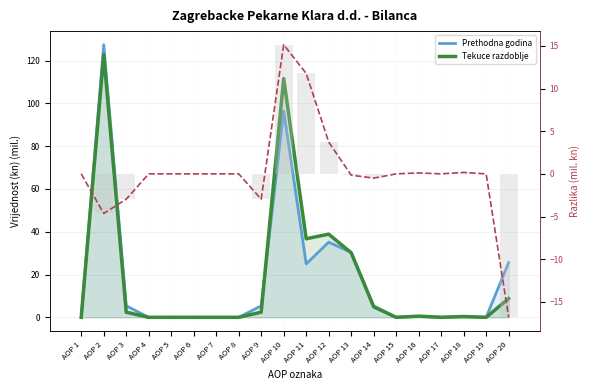

Reading left to right, transcribe all the data shown in this chart.

Prethodna godina: 0.0	127.4	5.4	0.0	0.0	0.0	0.0	0.0	5.4	96.4	24.9	35.1	30.3	5.4	0.0	0.4	0.0	0.2	0.0	25.6
Tekuce razdoblje: 0.0	122.7	2.4	0.0	0.0	0.0	0.0	0.0	2.4	111.6	36.7	38.9	30.2	4.9	0.0	0.5	0.0	0.4	0.0	8.8
Razlika (linija): 0.0	-4.6	-3.0	0.0	0.0	0.0	0.0	0.0	-3.0	15.1	11.8	3.7	-0.2	-0.5	0.0	0.1	0.0	0.2	0.0	-16.8
Razlika: 0.0	-4.6	-3.0	0.0	0.0	0.0	0.0	0.0	-3.0	15.1	11.8	3.7	-0.2	-0.5	0.0	0.1	0.0	0.2	0.0	-16.8